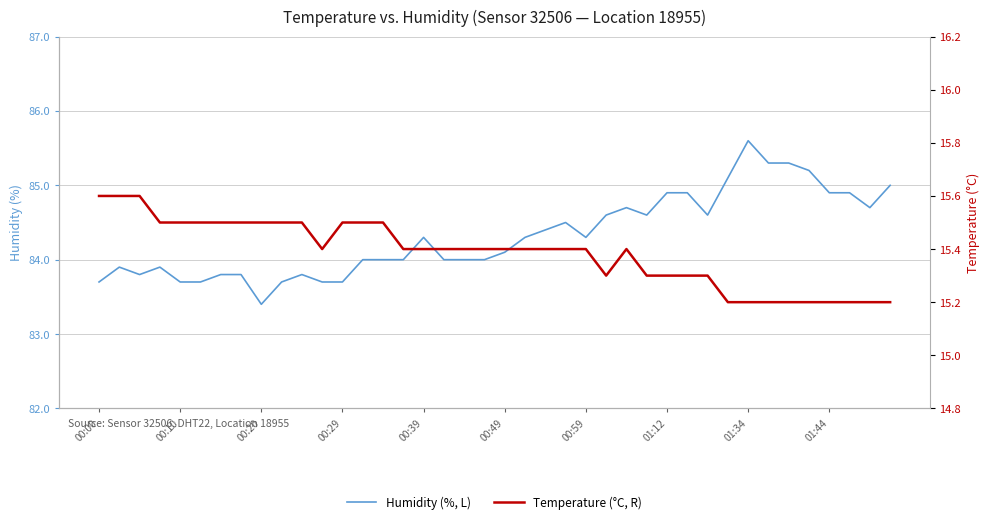

The Temperature (°C, R) series shows 9.5 at 26. True or false?

False